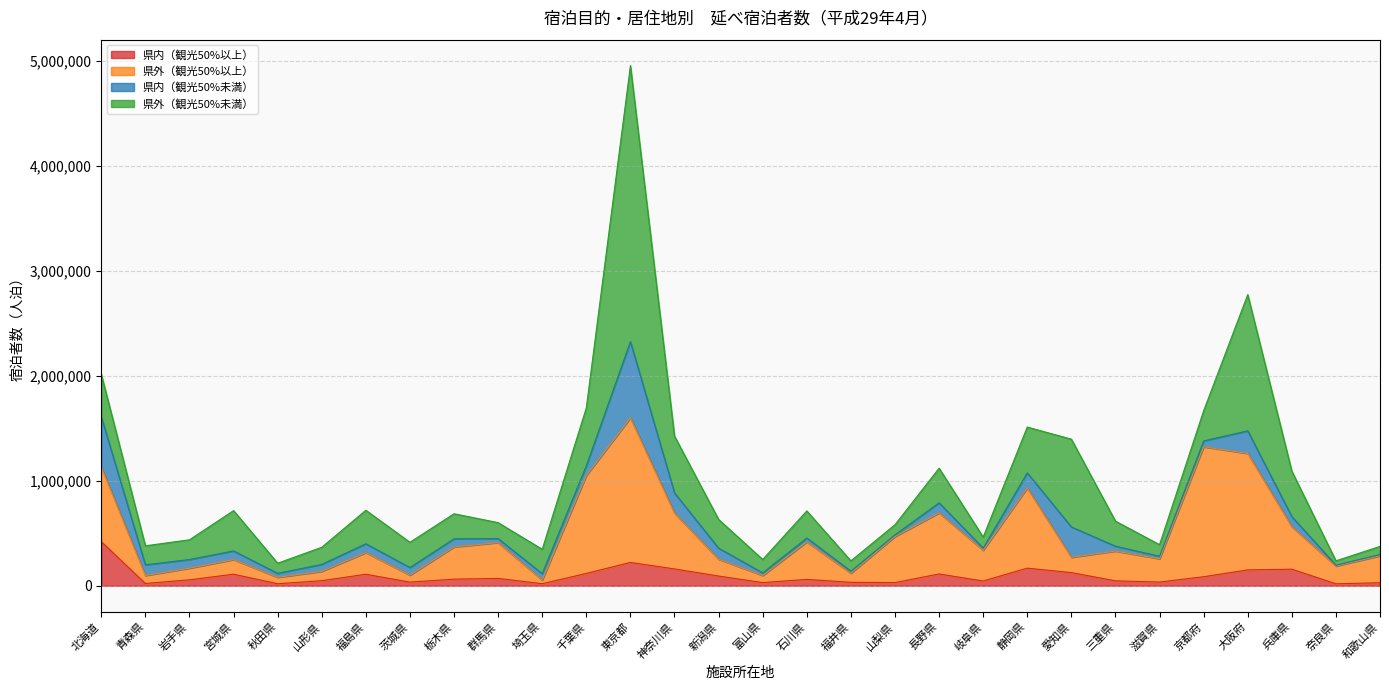

What is the label of the 19th point from the right?

千葉県